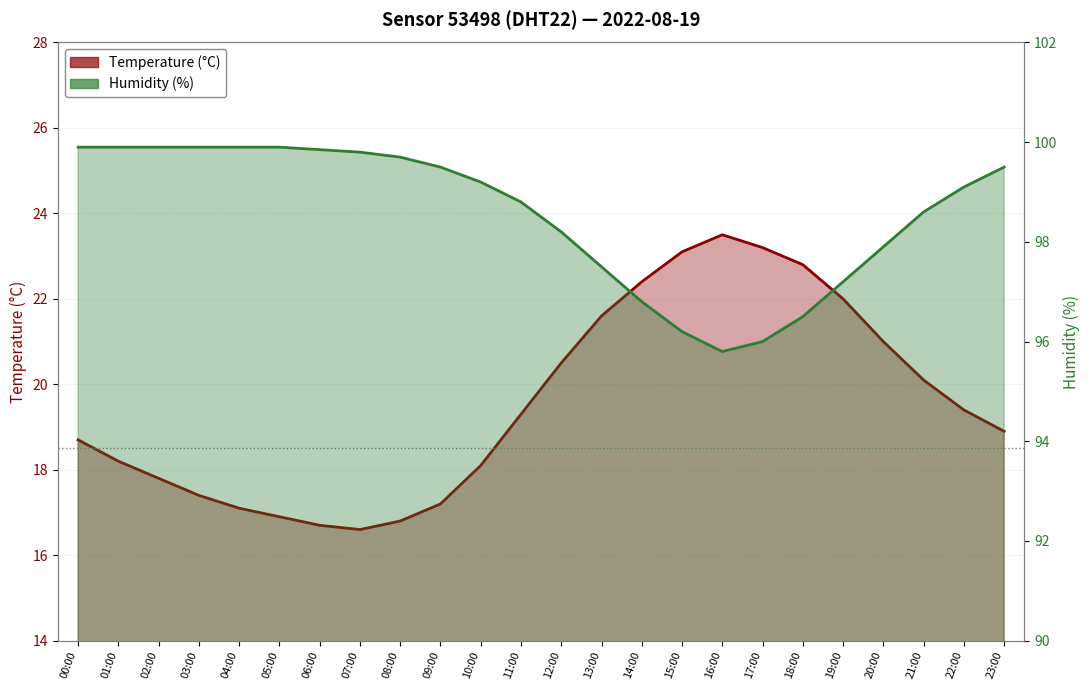

What position from the left is 03:00?

4